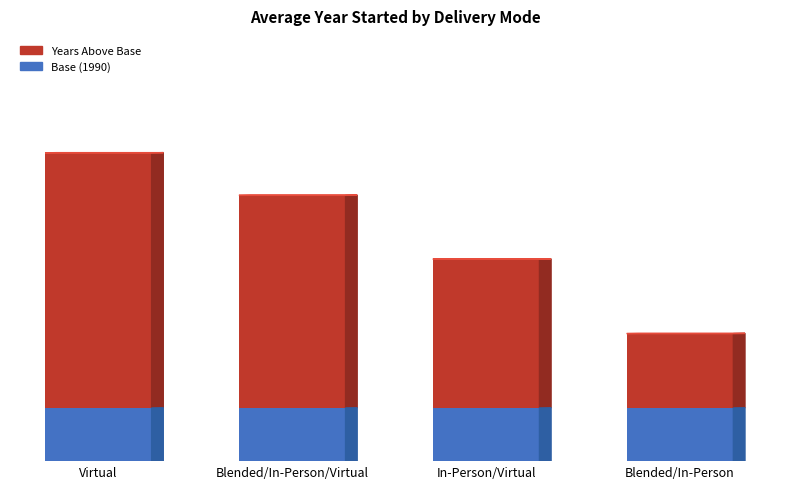

What is the maximum value for Years Above Base?

24